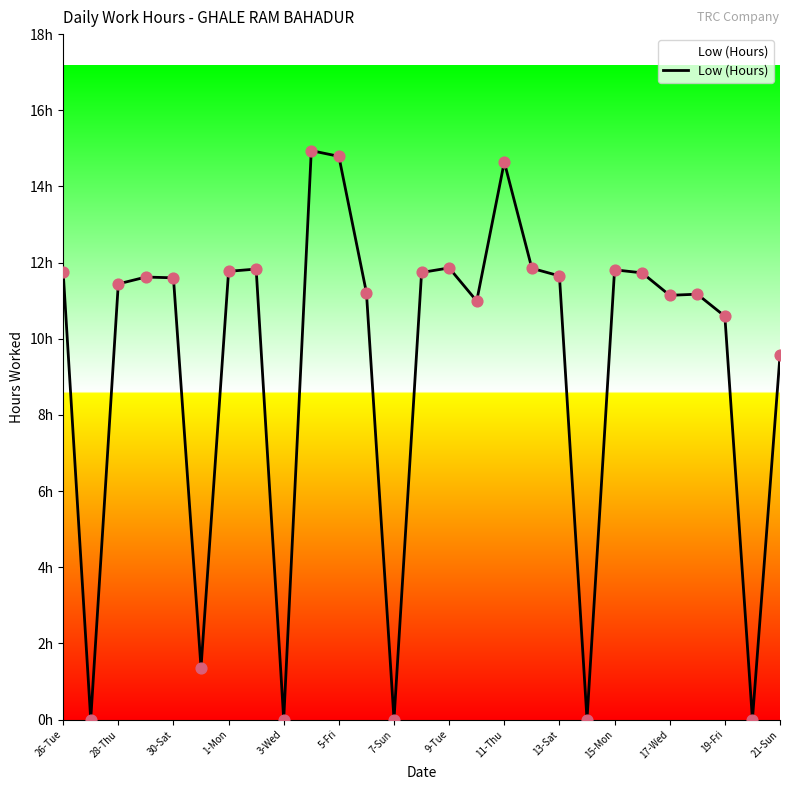

Is this an area chart (filled region under the line)?

Yes